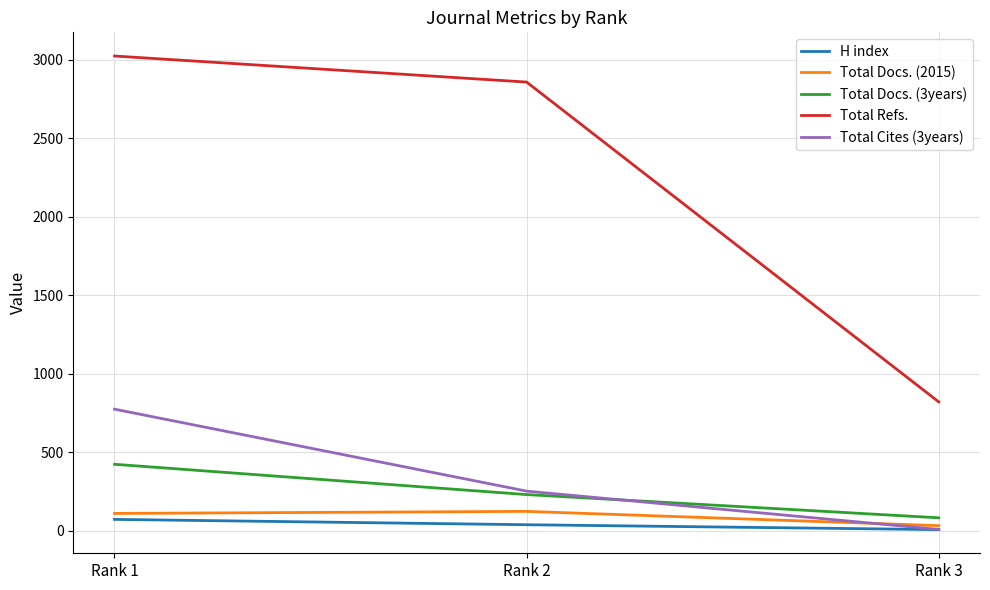

At which label is Total Docs. (3years) closest to 252?

Rank 2